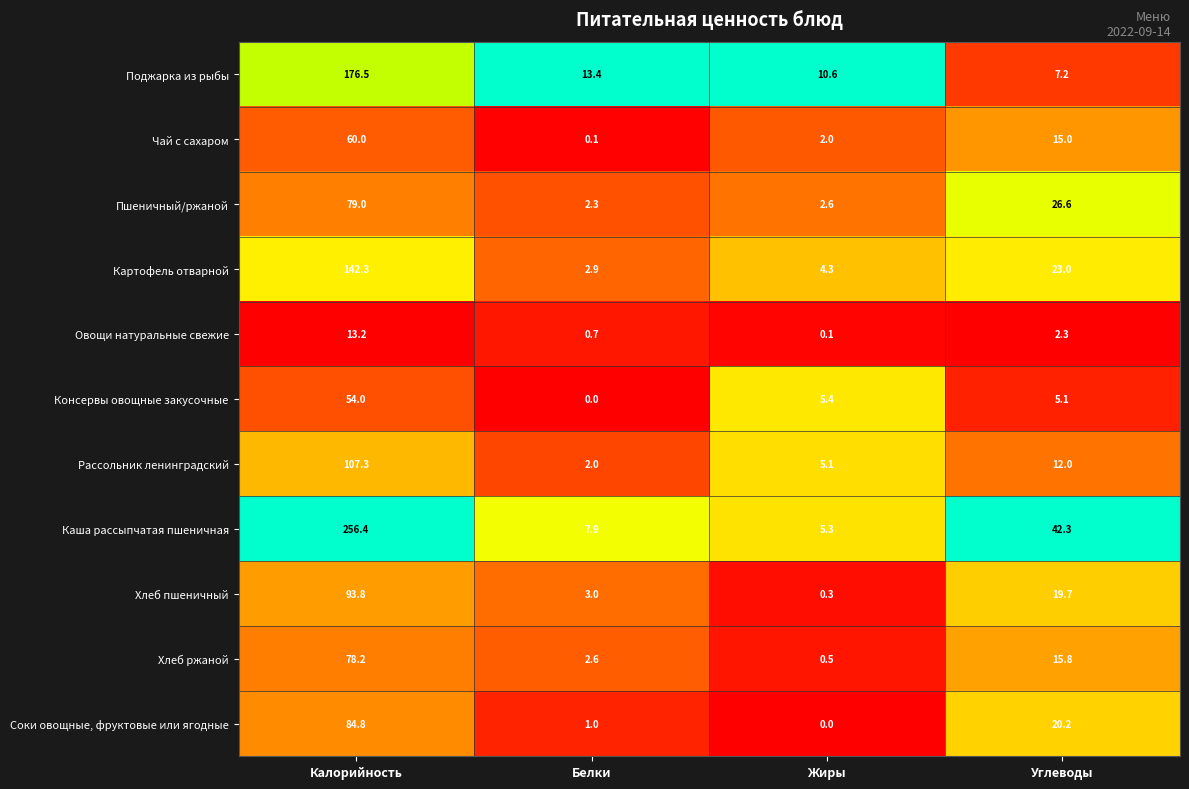

What is the spread (max minus min) of values at Углеводы?

40.0